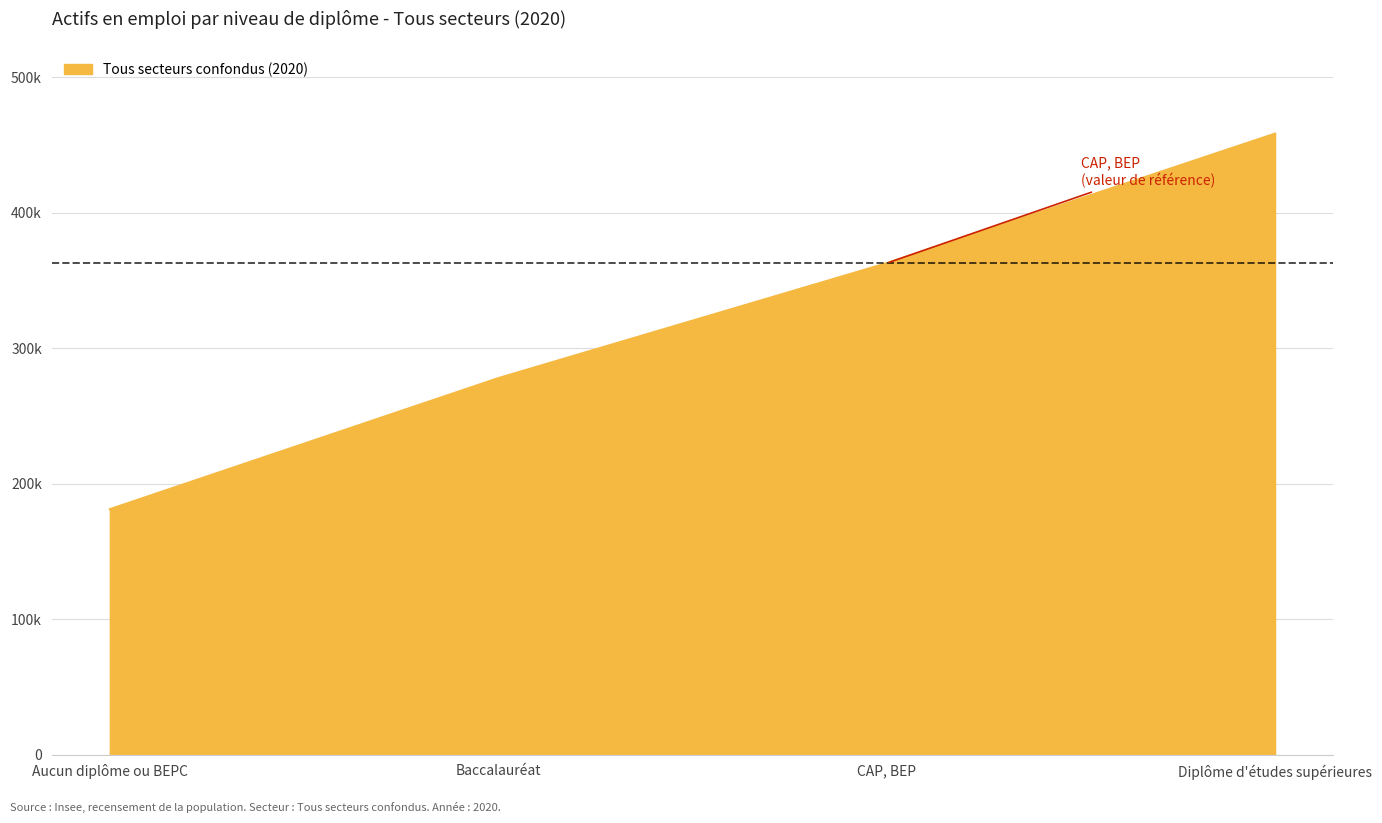

The chart shows a value of 181180.8 at Aucun diplôme ou BEPC. True or false?

True